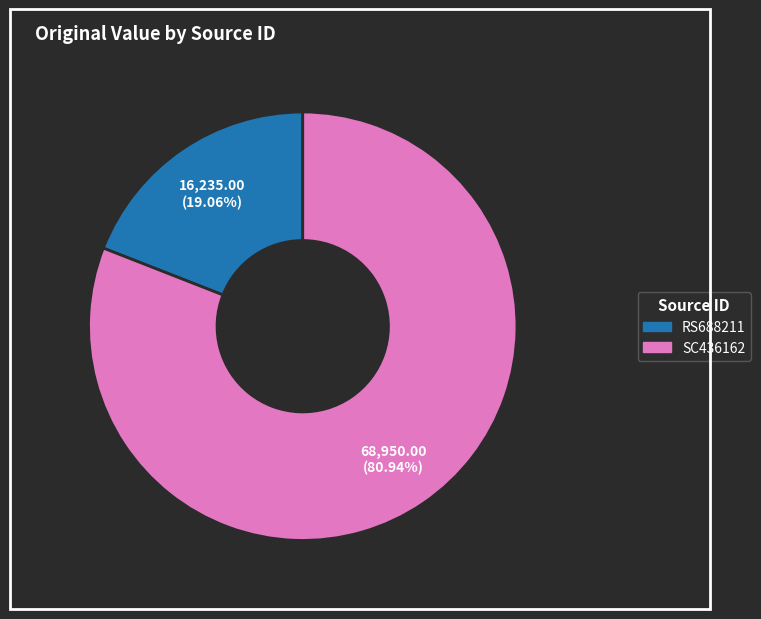

Is there any slice that represents more than half of the pie?

Yes